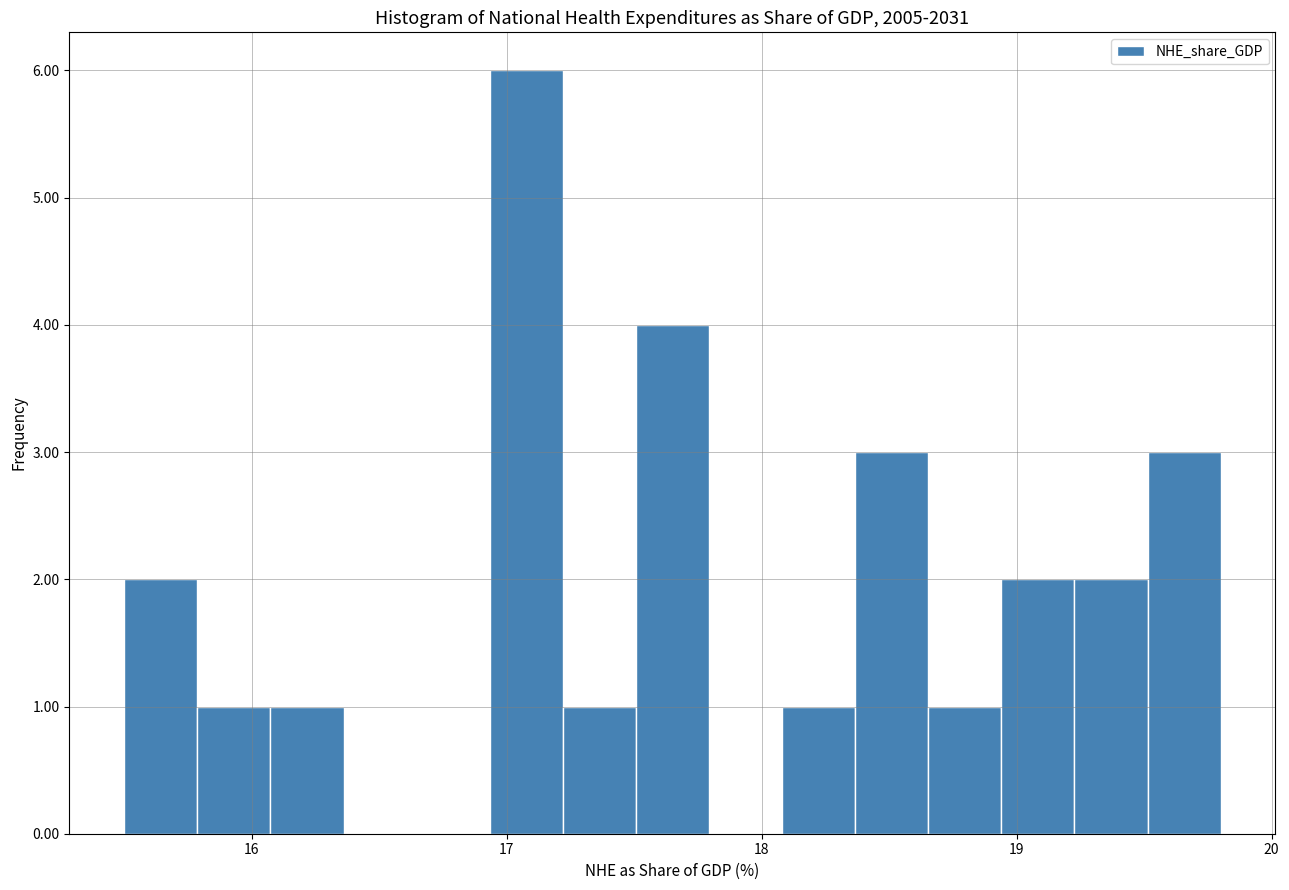

Read against the x-axis, roughly where is the centre of the tallest bar?

17.1